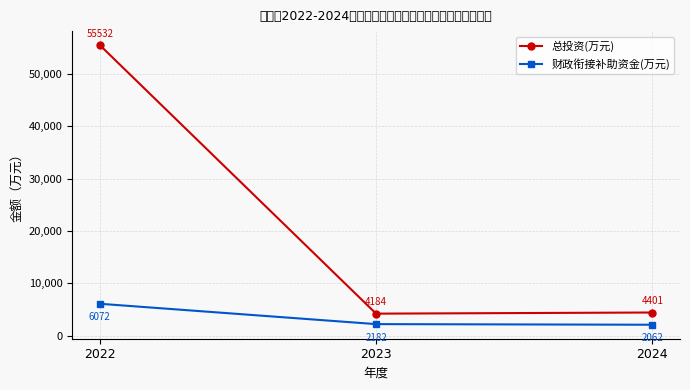

Is the value of 财政衔接补助资金(万元) at 2024 greater than the value of 总投资(万元) at 2023?

No